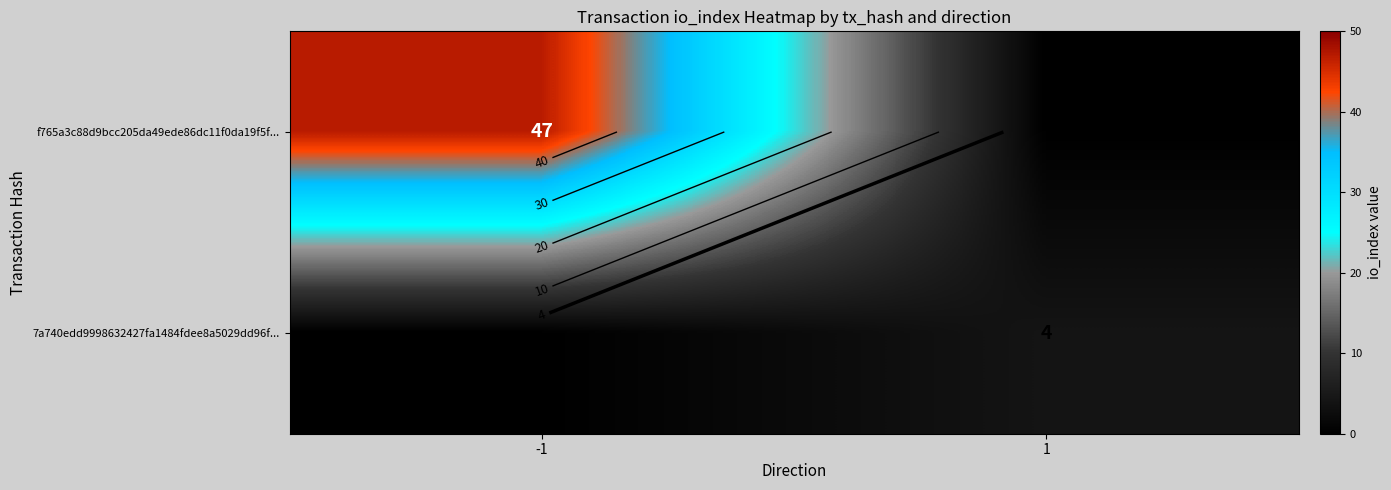

How many data points in f765a3c88d9bcc205da49ede86dc11f0da19f5f... are less than 47?

1